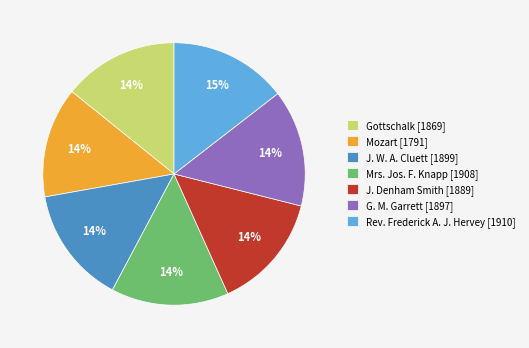

To the nearest percent, what is the average slice percentage?

14%